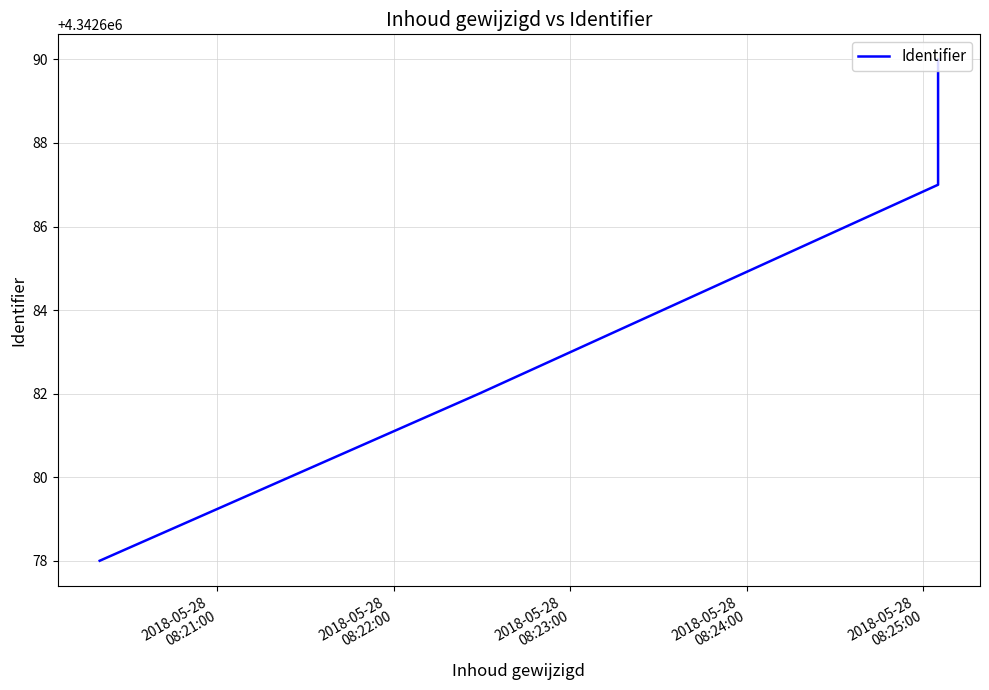

What is the approximate value at 2018-05-28
08:21:00, to the nearest 10?

4342680